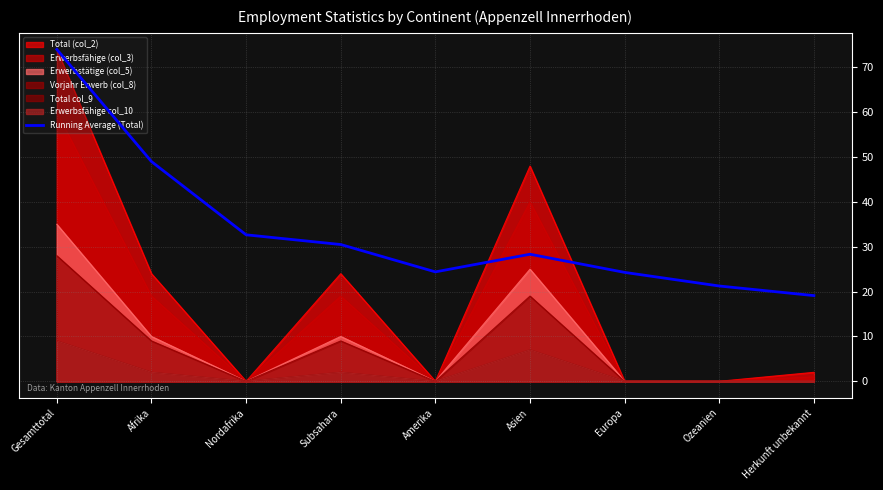

What is the sum of all values?

303.5